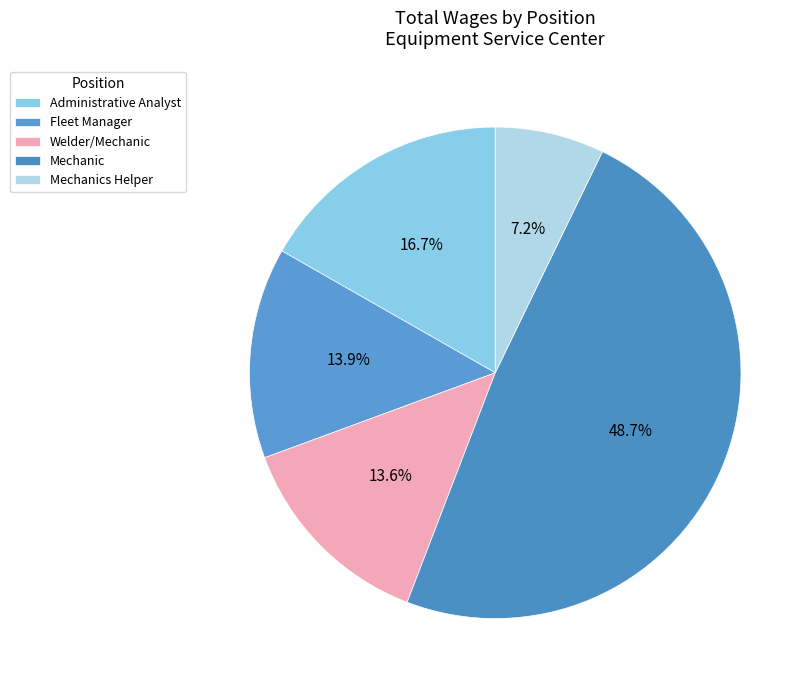

Count the number of slices in the pie.

5